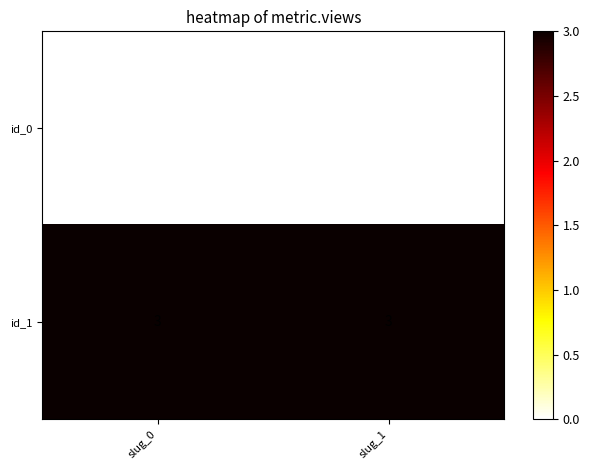

Rank the series by their average value, from lowest to highest.

id_0, id_1